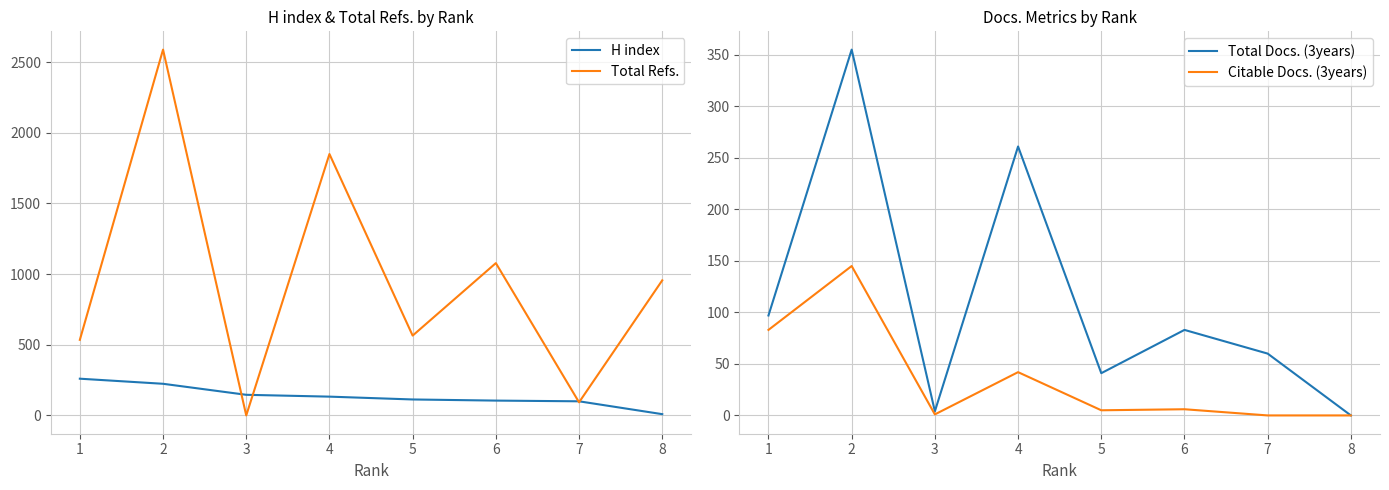

Where is Total Refs. nearest to the value 1294?

6